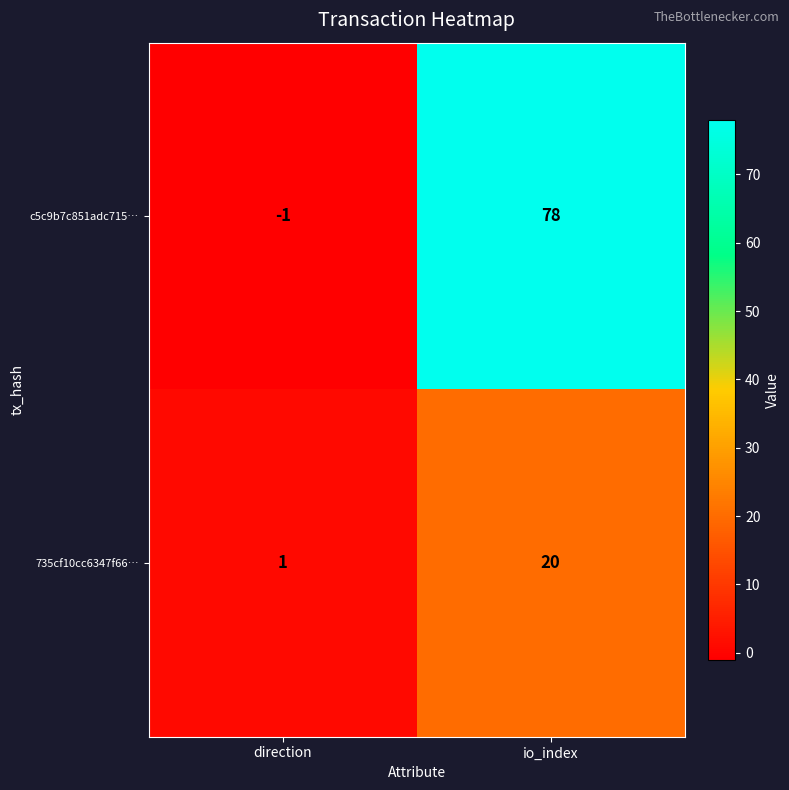

How many categories are shown in the chart?

2